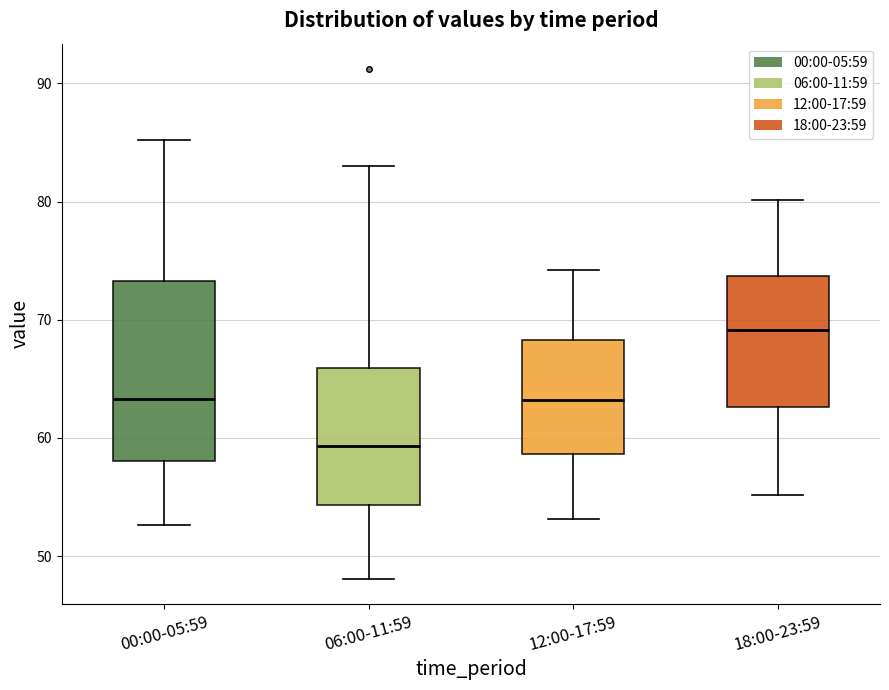

Which box is the tallest, from its lower edge to its upper edge?

00:00-05:59